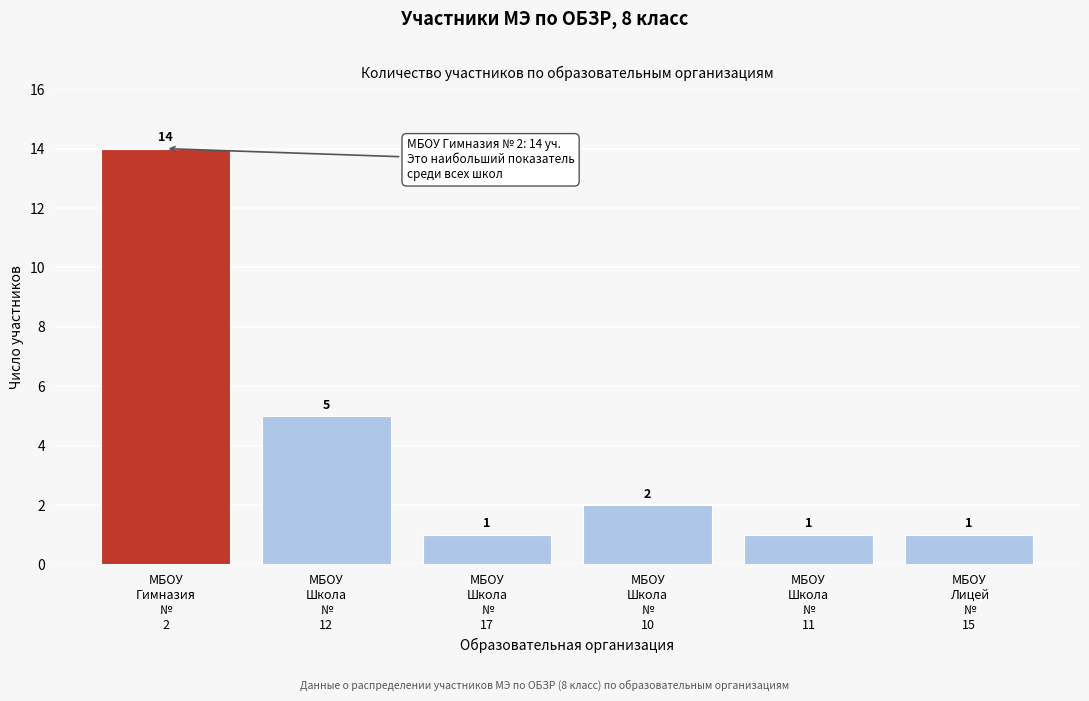

Reading left to right, what are all the values shown in this chart?

14	5	1	2	1	1